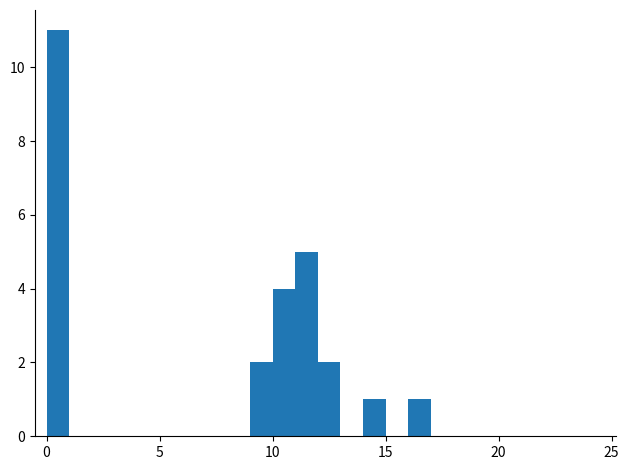

Read against the x-axis, roughly where is the centre of the tallest bar?

0.5